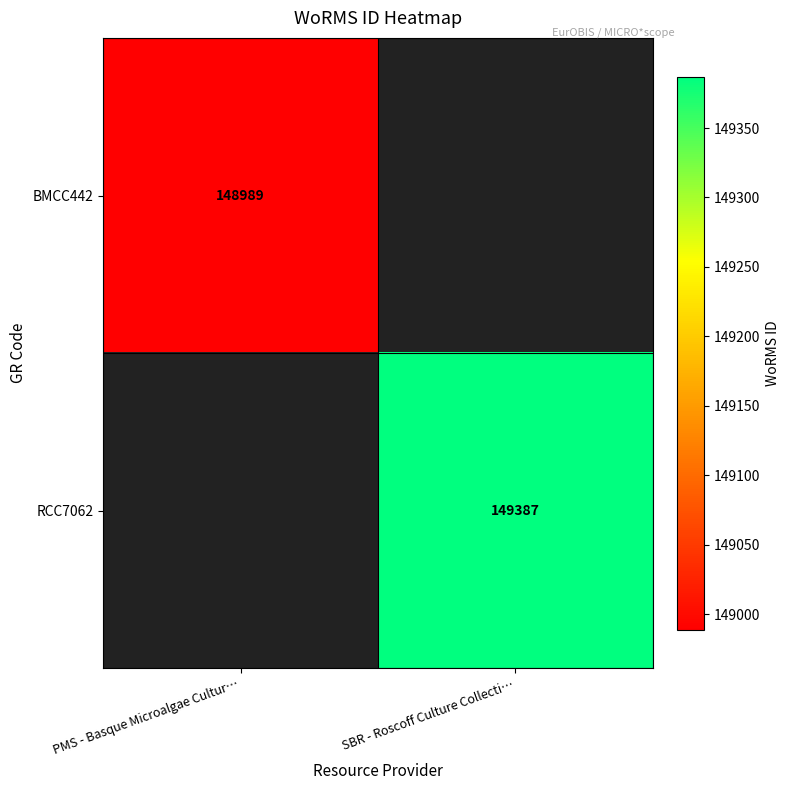

The BMCC442 series shows 78458 at PMS - Basque Microalgae Cultur…. True or false?

False